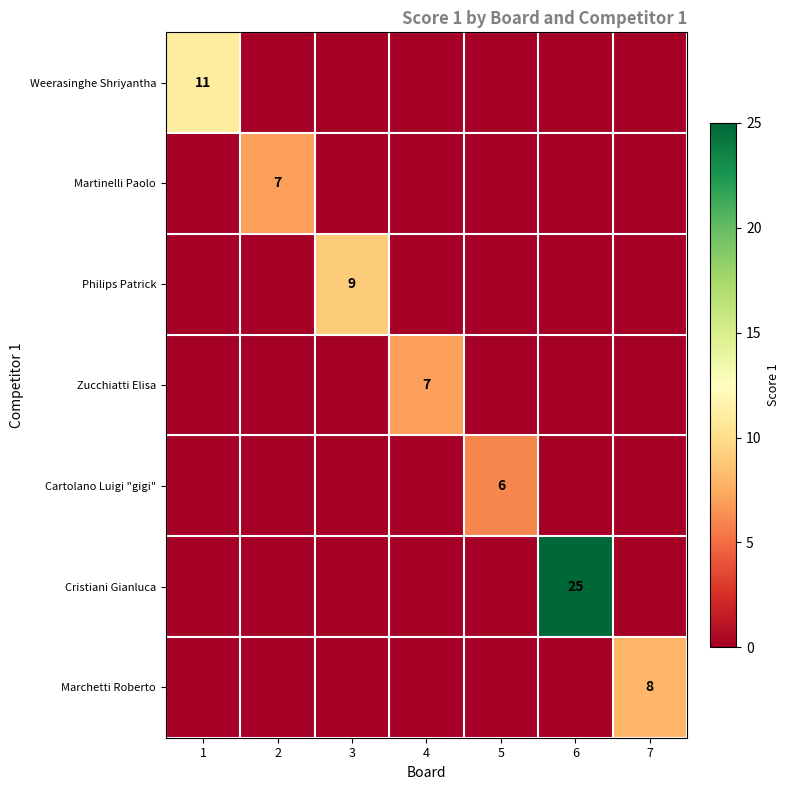

Is the value of Philips Patrick at 1 greater than the value of Zucchiatti Elisa at 7?

No